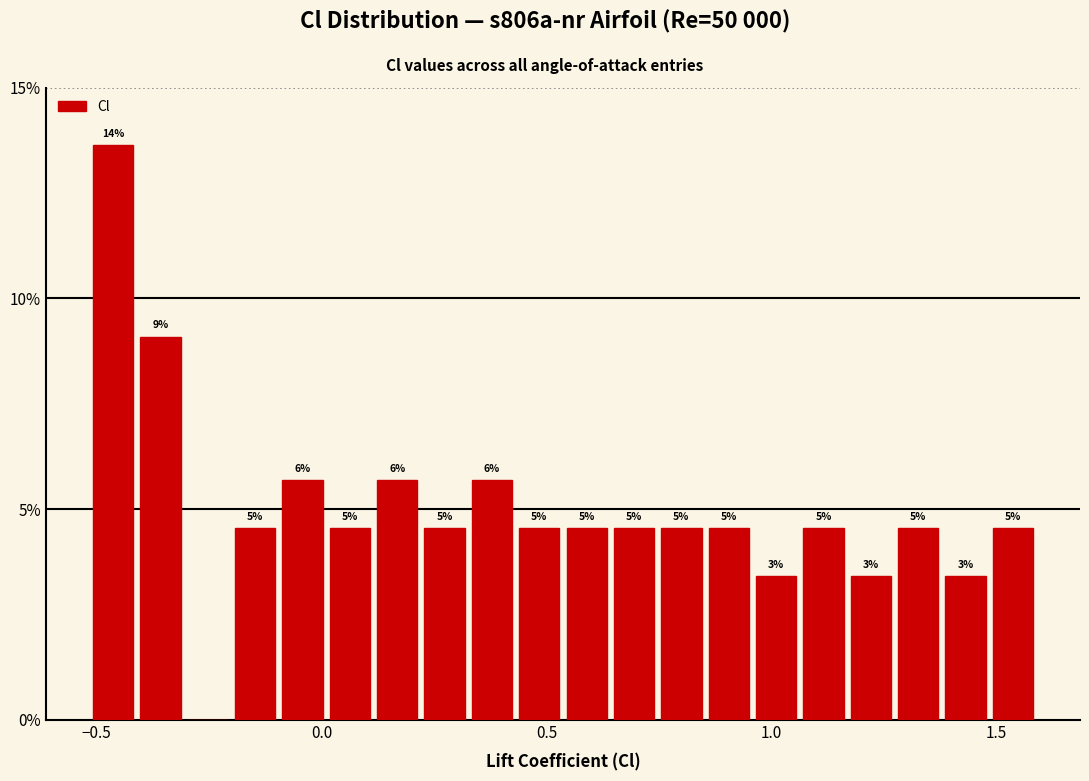

Read against the x-axis, roughly where is the centre of the tallest bar?

-0.45